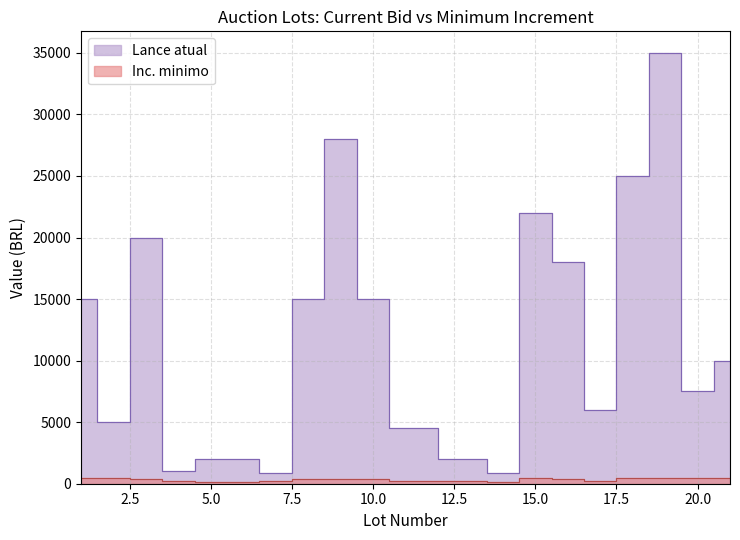

At how many categories does at least one series exceed 662?

20